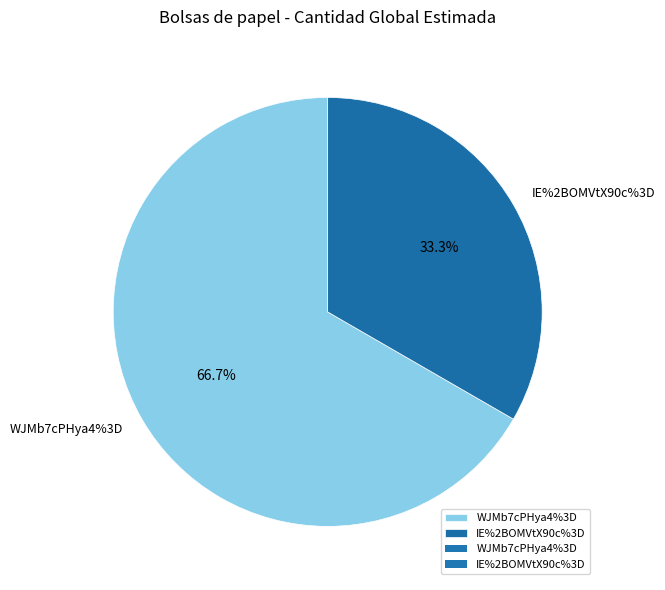

True or false: WJMb7cPHya4%3D accounts for 67% of the total.

True